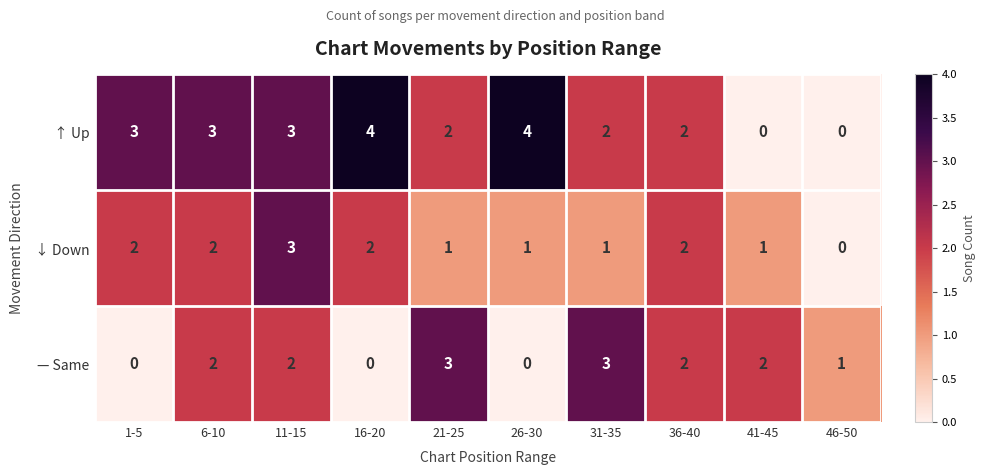

The ↑ Up series shows 2 at 36-40. True or false?

True